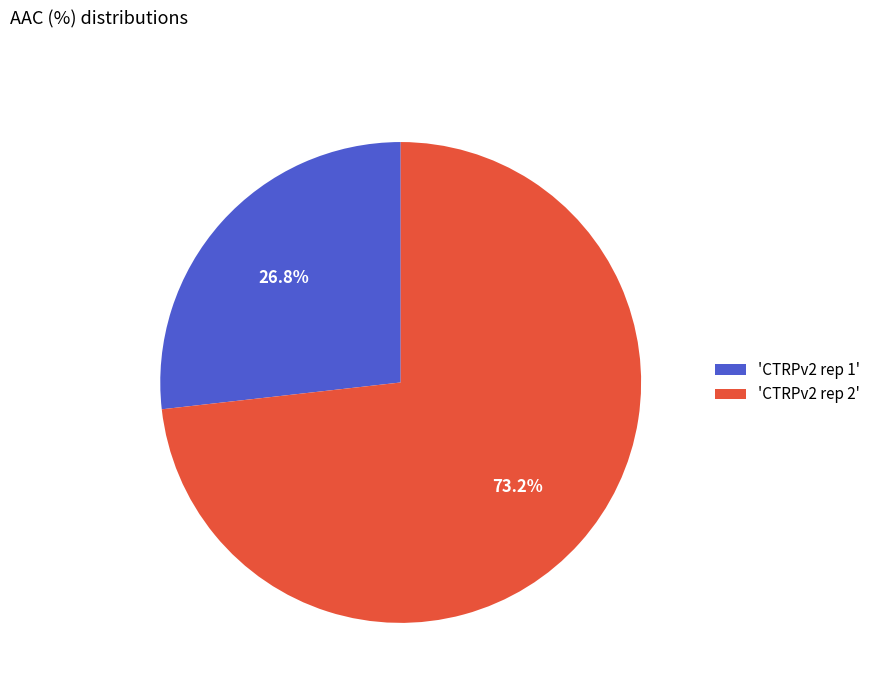

How many segments does this pie chart have?

2